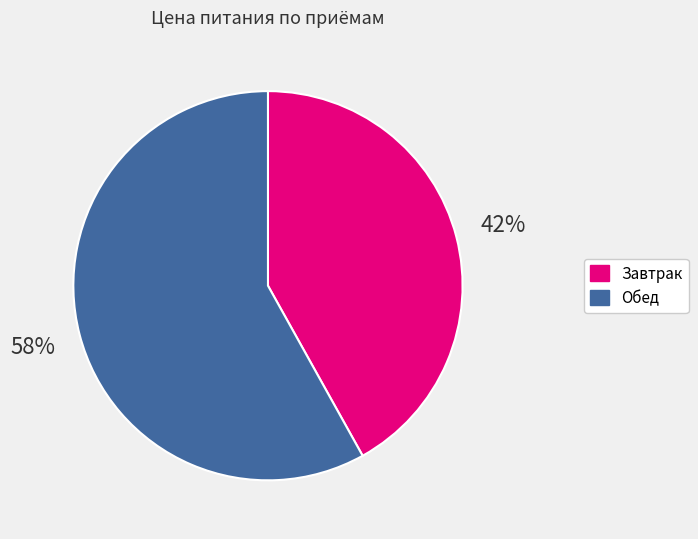

Combined, do Завтрак and Обед account for over 50%?

Yes